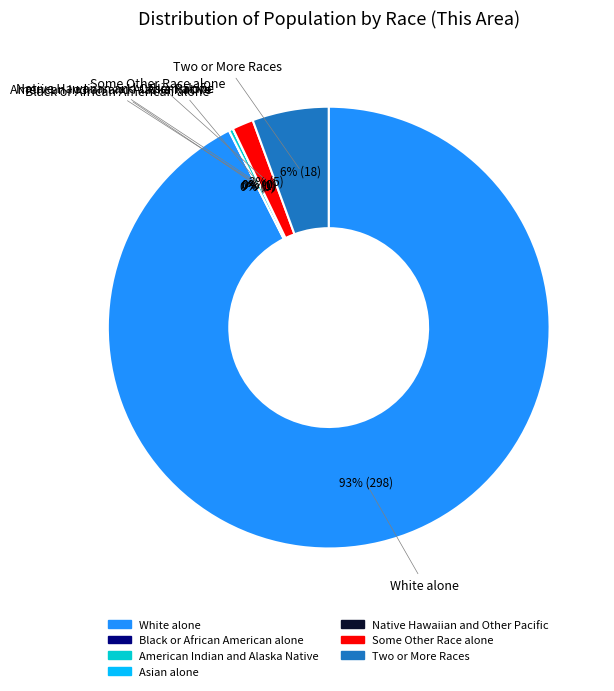

What is the largest slice in the pie chart?

White alone